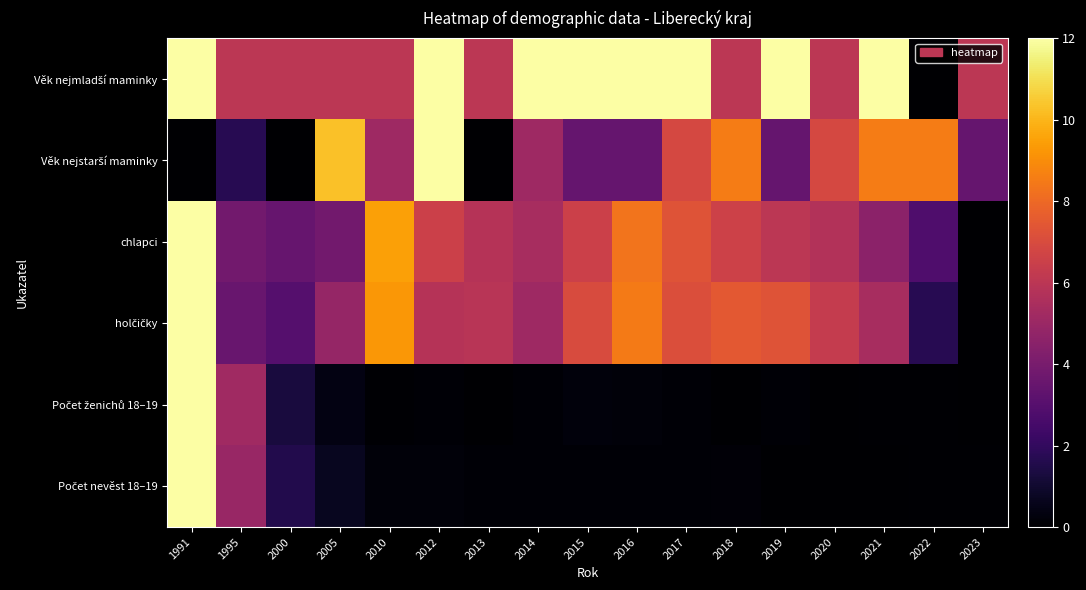

At how many categories does at least one series exceed 6?

13